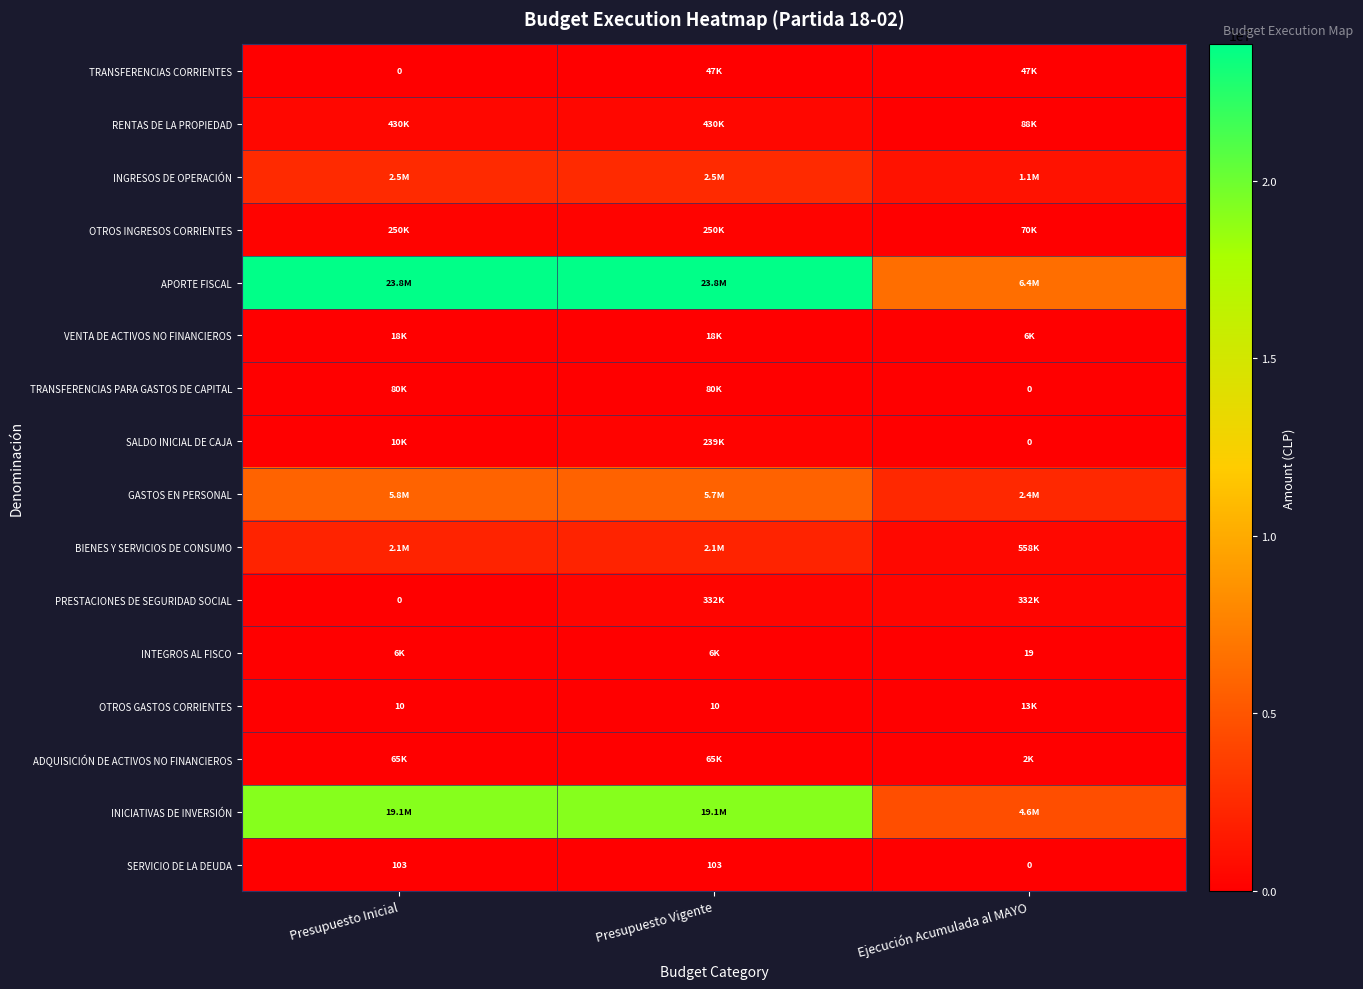

Which series changed the most between Presupuesto Inicial and Presupuesto Vigente?

PRESTACIONES DE SEGURIDAD SOCIAL